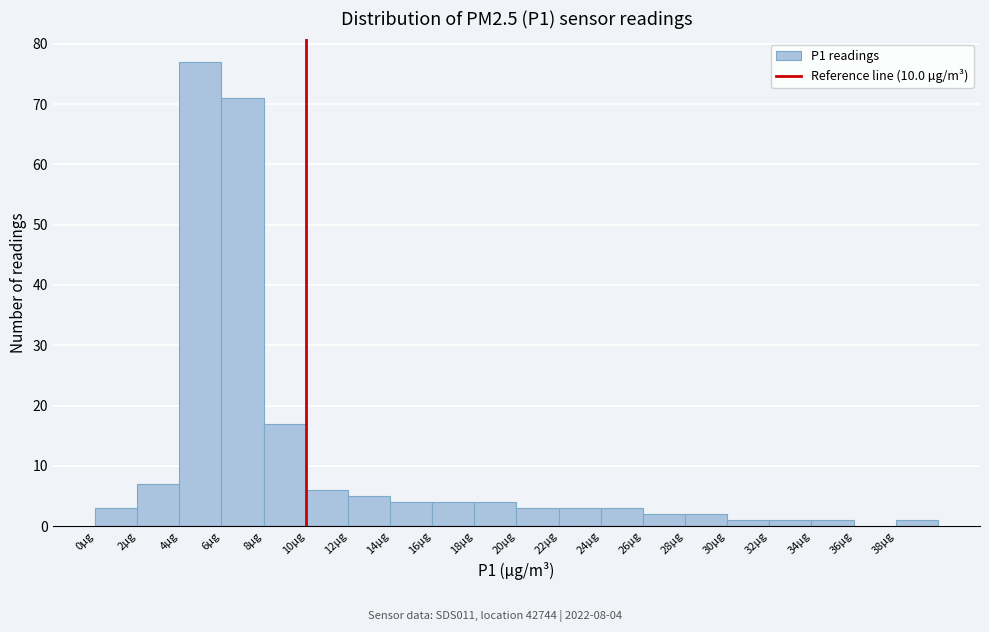

Over which range of the x-axis is the bar tallest?

4 to 6